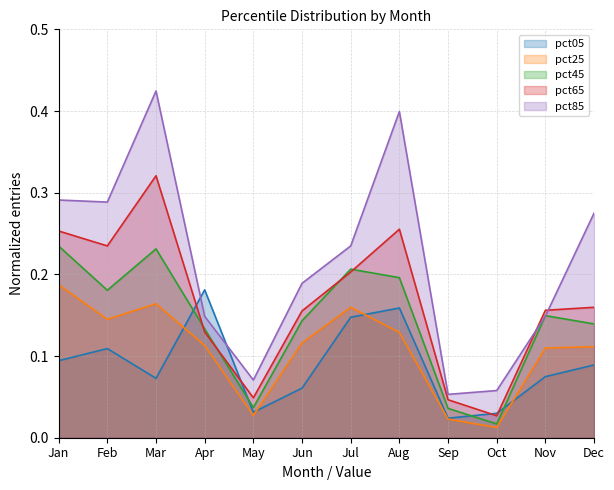

Reading left to right, what are all the values shown in this chart?

pct05: 0.1	0.1	0.1	0.2	0.0	0.1	0.1	0.2	0.0	0.0	0.1	0.1
pct25: 0.2	0.1	0.2	0.1	0.0	0.1	0.2	0.1	0.0	0.0	0.1	0.1
pct45: 0.2	0.2	0.2	0.1	0.0	0.1	0.2	0.2	0.0	0.0	0.1	0.1
pct65: 0.3	0.2	0.3	0.1	0.0	0.2	0.2	0.3	0.0	0.0	0.2	0.2
pct85: 0.3	0.3	0.4	0.1	0.1	0.2	0.2	0.4	0.1	0.1	0.1	0.3